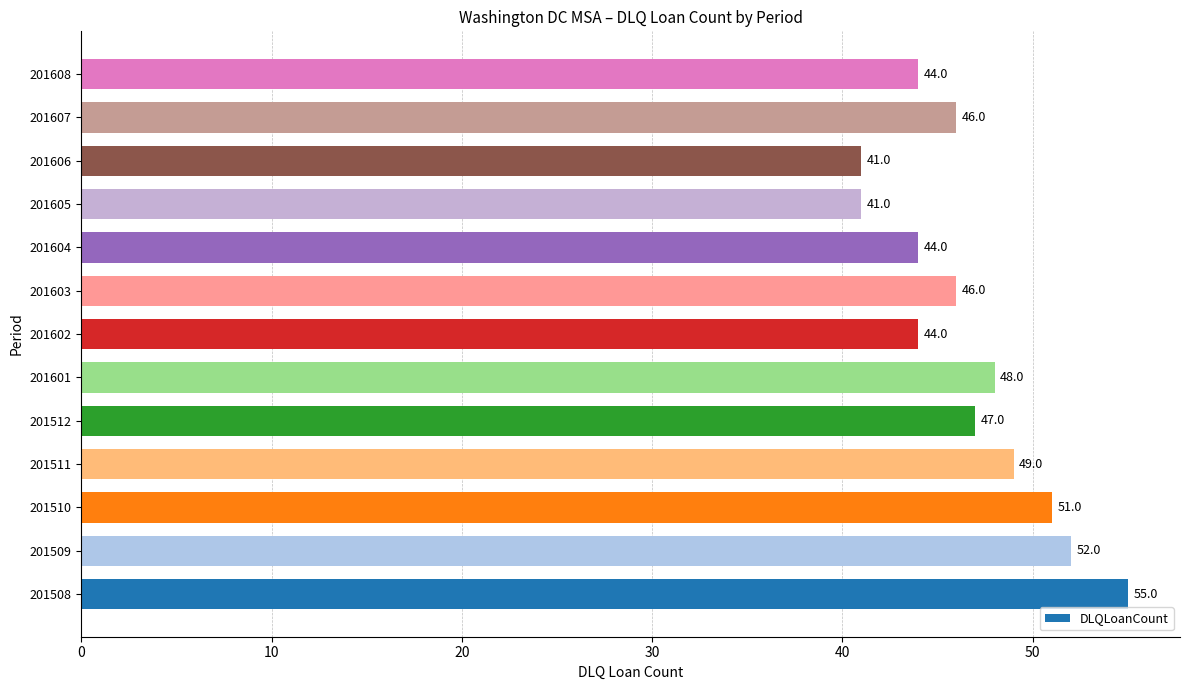

What is the smallest value displayed?

41